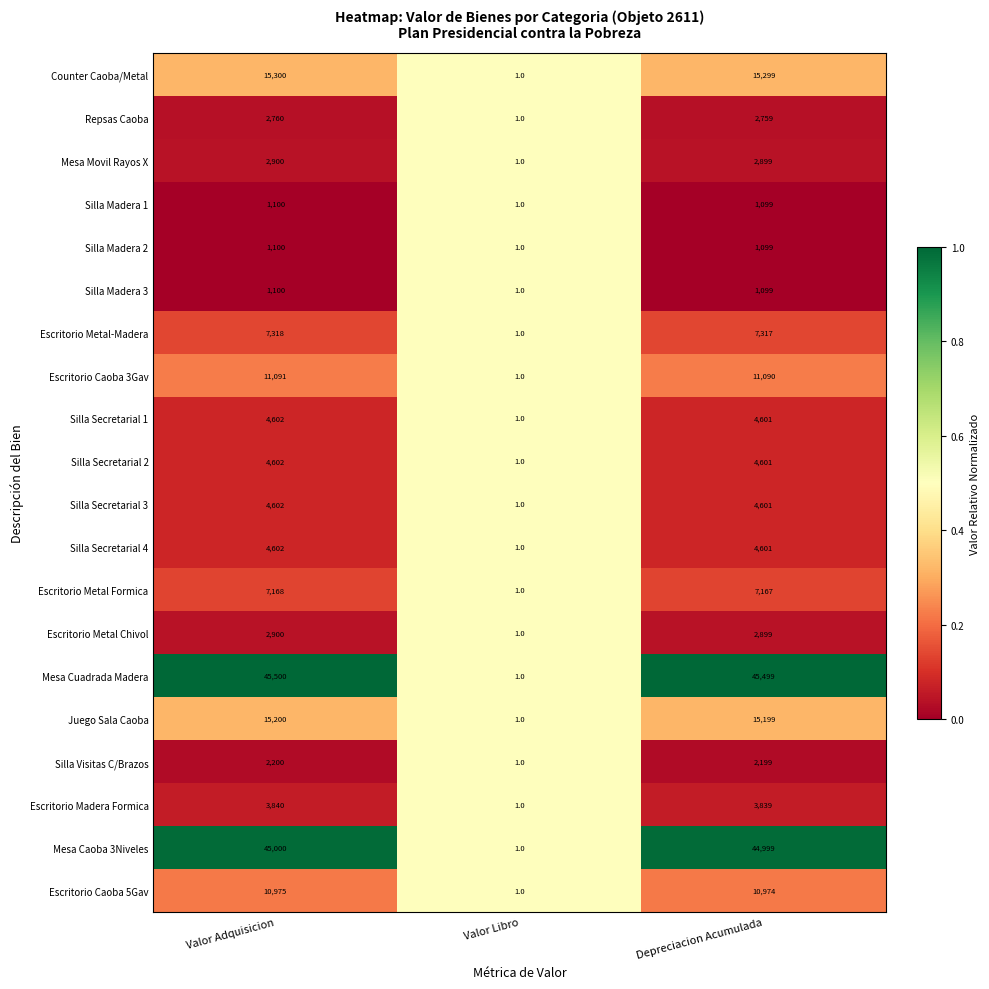

How many distinct data groups are displayed?

20